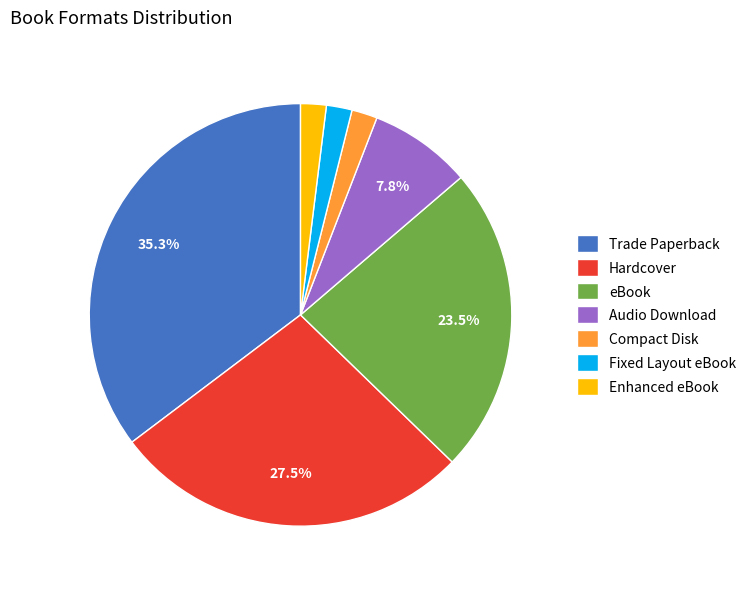

How many segments does this pie chart have?

7